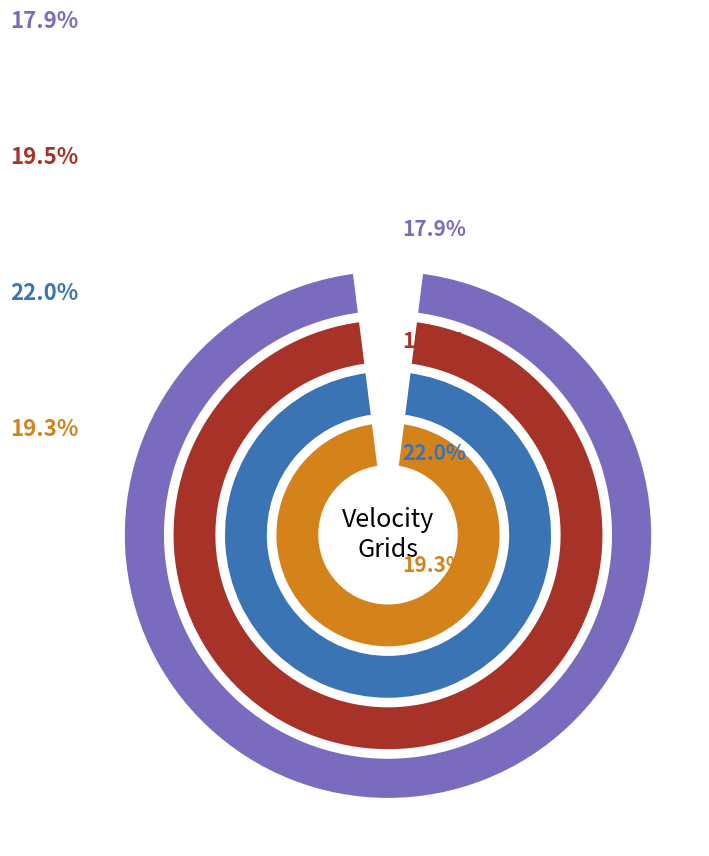

Which has a higher value, Canada velocity grid v8 or Indonesian Deformation Model 2020?

Canada velocity grid v8